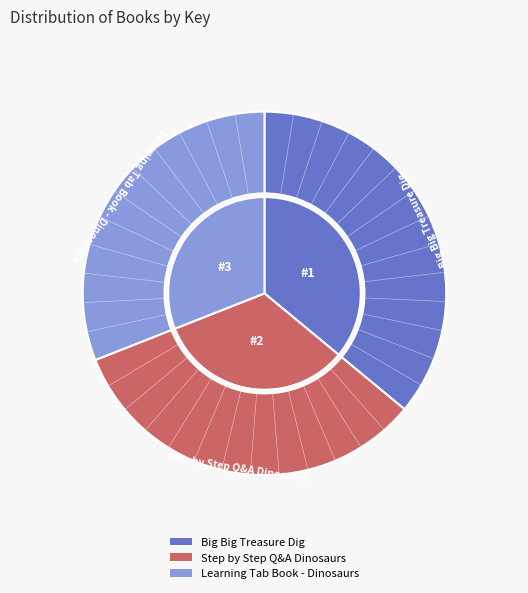

How many segments does this pie chart have?

3